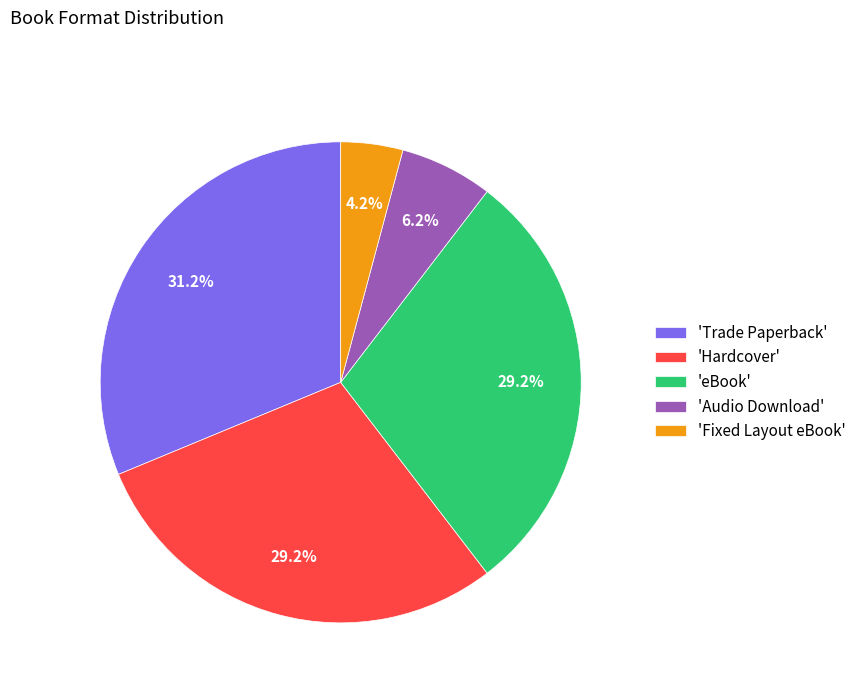

Which slice is the largest?

'Trade Paperback'